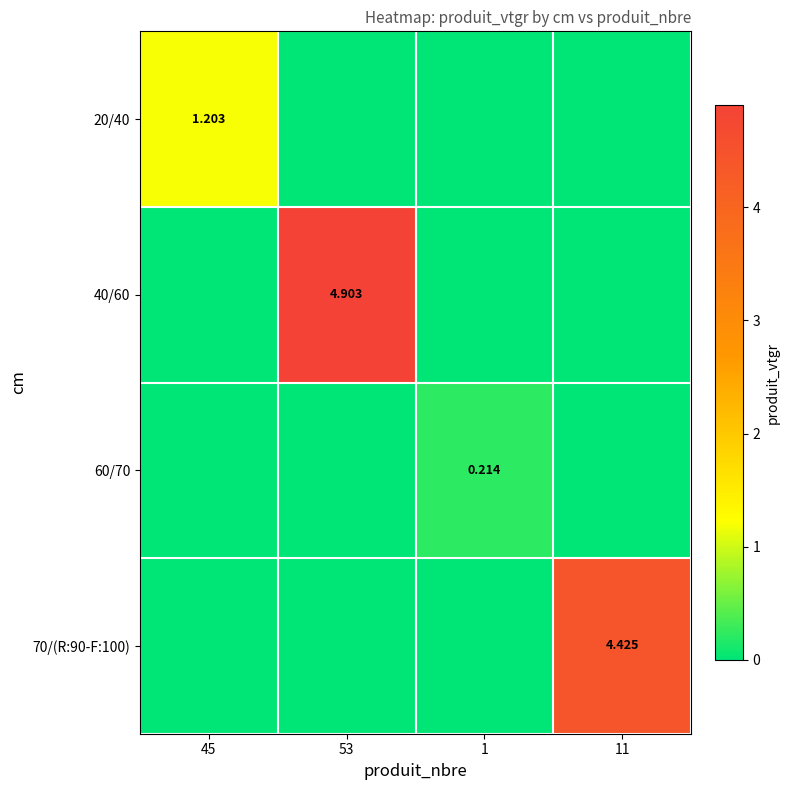

What is the difference between the maximum and minimum values in the 20/40 series?

1.2